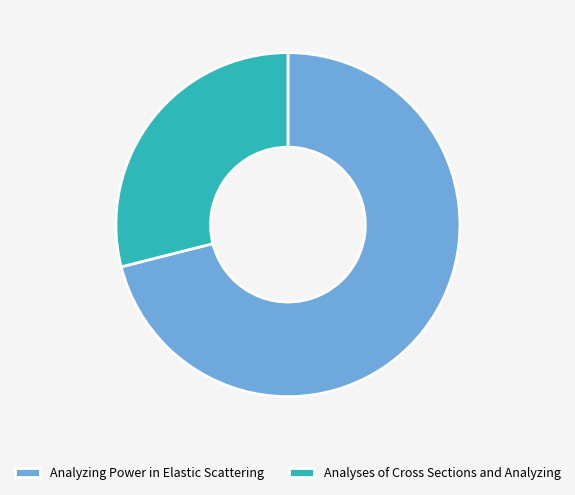

Count the number of slices in the pie.

2